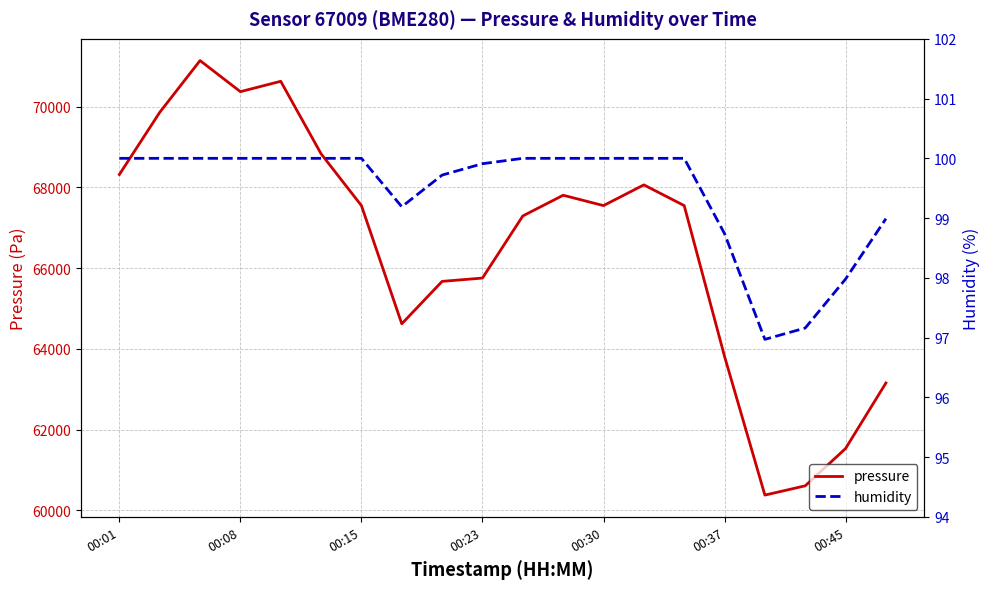

Which has a higher value, 17 or 13?

13